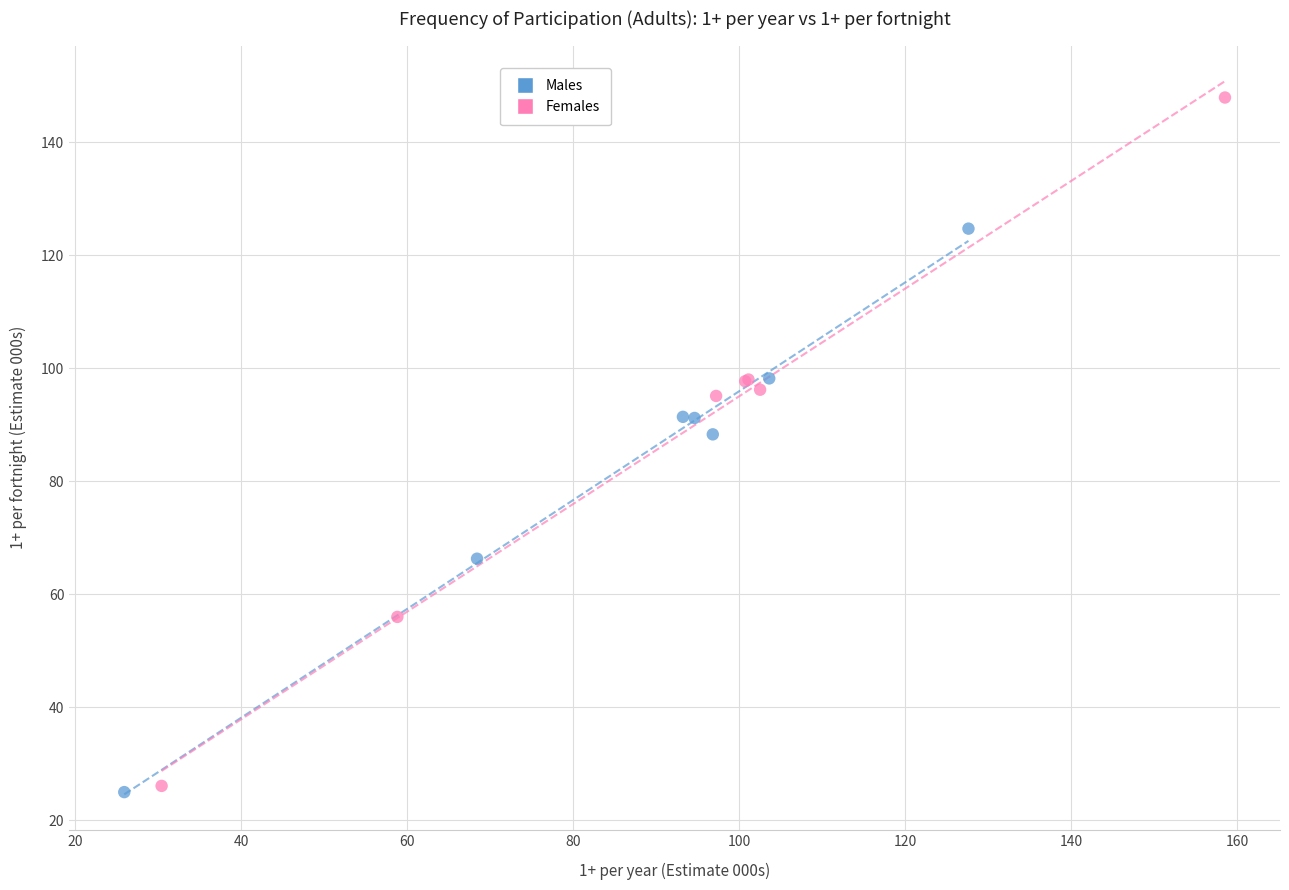

Which series reaches the maximum Y coordinate?

Females